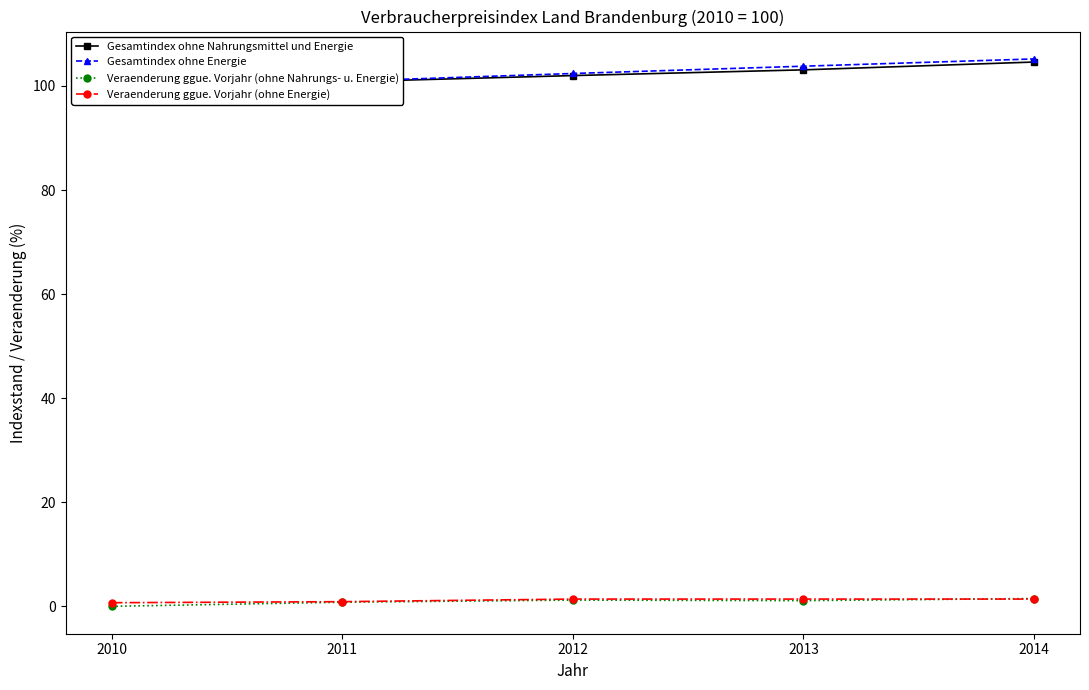

Reading left to right, transcribe all the data shown in this chart.

Gesamtindex ohne Nahrungsmittel und Energie: 2010=100.0	2011=100.8	2012=102.0	2013=103.1	2014=104.6
Gesamtindex ohne Energie: 2010=100.0	2011=100.9	2012=102.4	2013=103.8	2014=105.2
Veraenderung ggue. Vorjahr (ohne Nahrungs- u. Energie): 2010=0.0	2011=0.8	2012=1.2	2013=1.1	2014=1.5
Veraenderung ggue. Vorjahr (ohne Energie): 2010=0.7	2011=0.9	2012=1.4	2013=1.4	2014=1.4